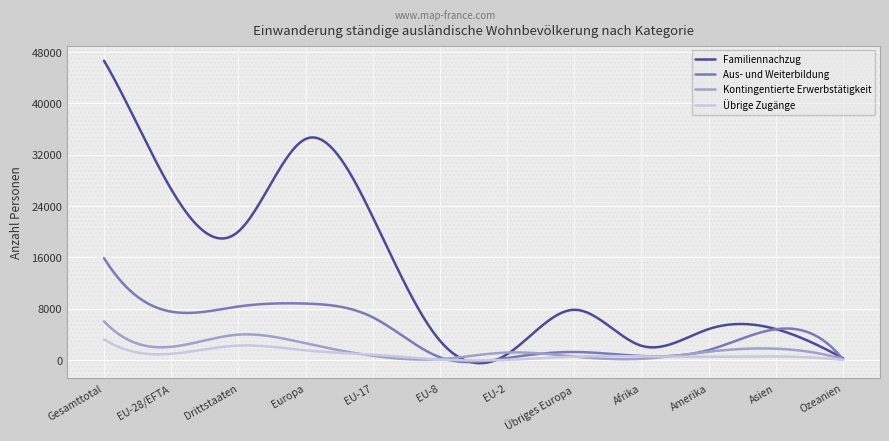

What is the highest value of the Kontingentierte Erwerbstätigkeit series?

6028.0